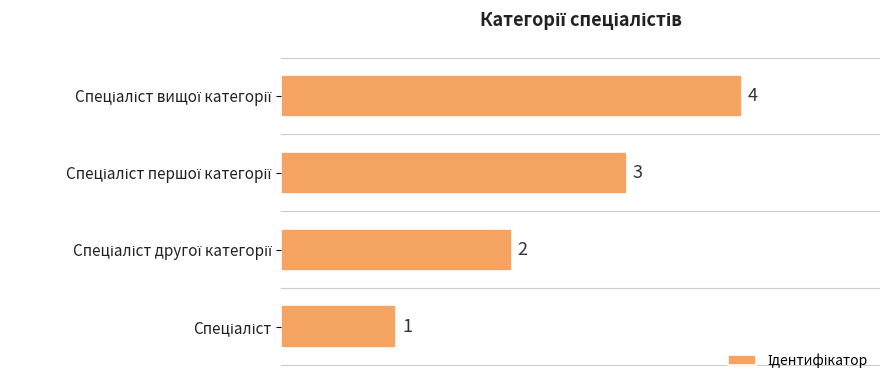

What is the greatest value displayed?

4